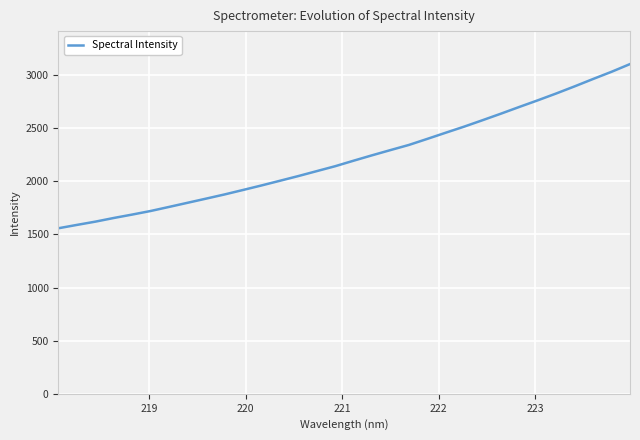

Reading left to right, what are all the values shown in this chart?

1557.8	1589.3	1620.0	1654.5	1686.7	1720.5	1758.8	1797.6	1836.6	1875.9	1917.9	1960.4	2004.5	2048.9	2095.4	2141.7	2193.6	2244.3	2293.5	2341.9	2399.0	2457.1	2514.4	2574.9	2636.6	2700.0	2762.3	2826.6	2893.6	2962.8	3030.4	3102.8